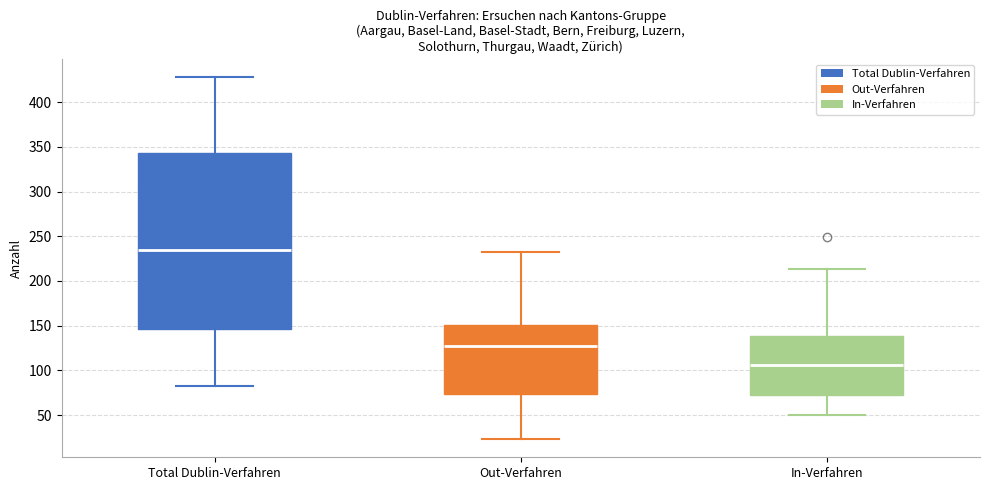

Which box is the tallest, from its lower edge to its upper edge?

Total Dublin-Verfahren